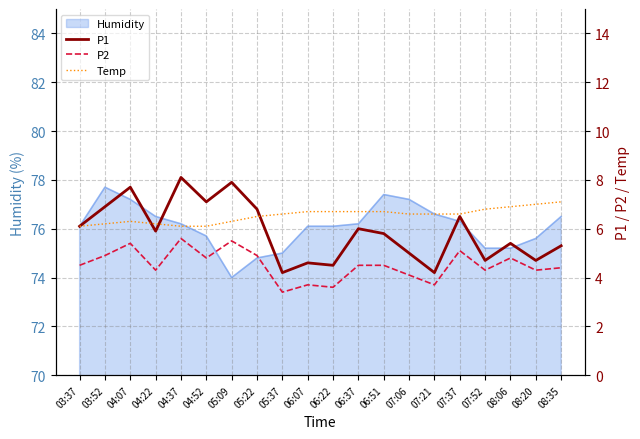

What is the label of the 18th point from the left?

08:06